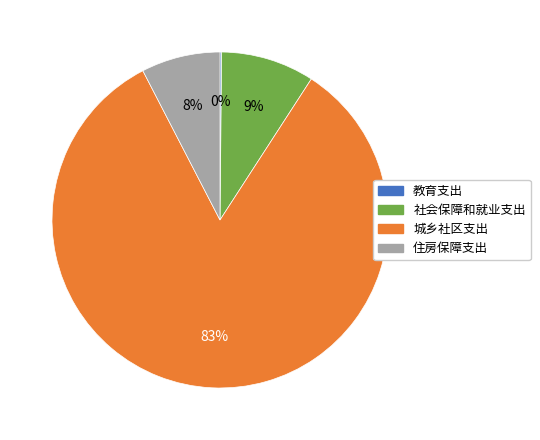

Which category has the biggest portion of the pie?

城乡社区支出